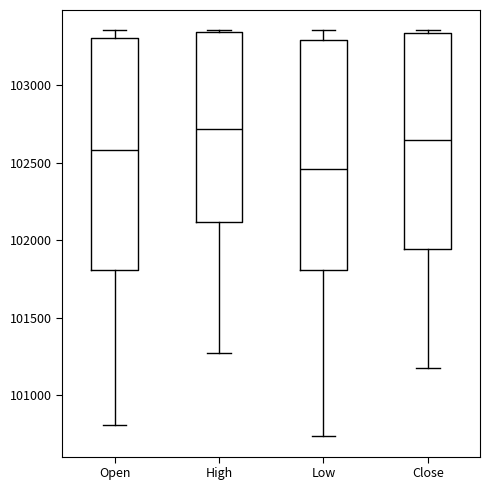

Reading left to right, read every box against the y-axis: the position of its median line, the range the box covers, and the ends of its whiskers. The values are not printed on the chart, so give them approximately, as read against the axis.

Open: median 102600, box 101800 to 103300, whiskers 100800 to 103350
High: median 102700, box 102100 to 103350, whiskers 101300 to 103350
Low: median 102450, box 101800 to 103300, whiskers 100750 to 103350
Close: median 102650, box 101950 to 103350, whiskers 101200 to 103350 (just above the box's upper edge)